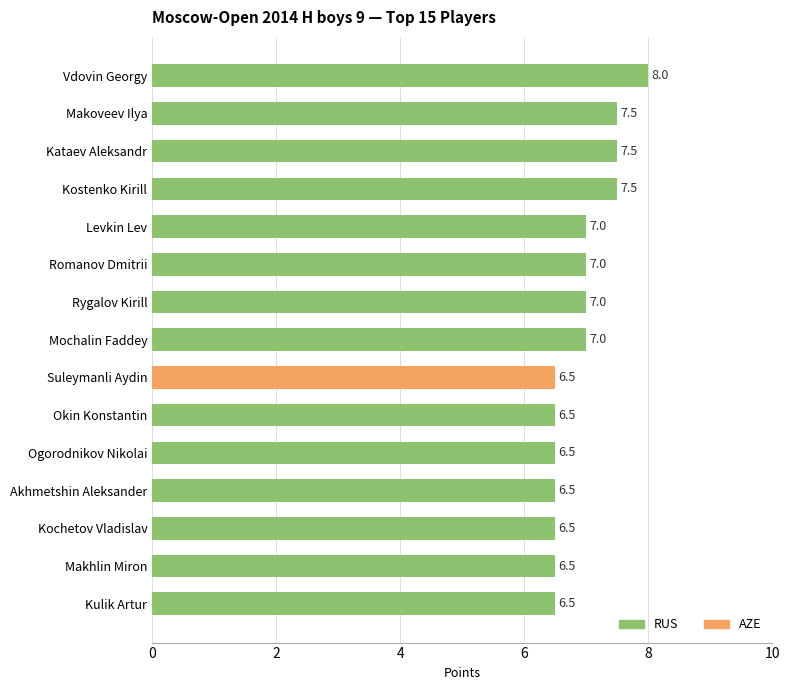

Count the values in the range 6 to 7.

11